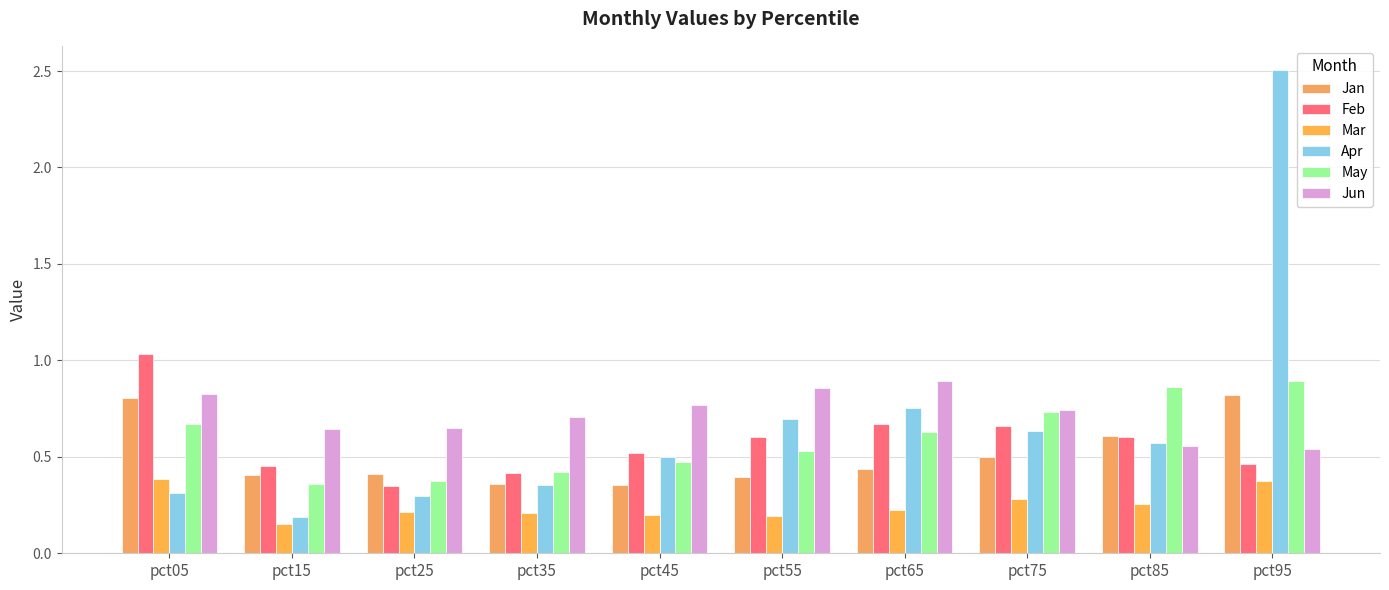

Does the chart contain any negative values?

No